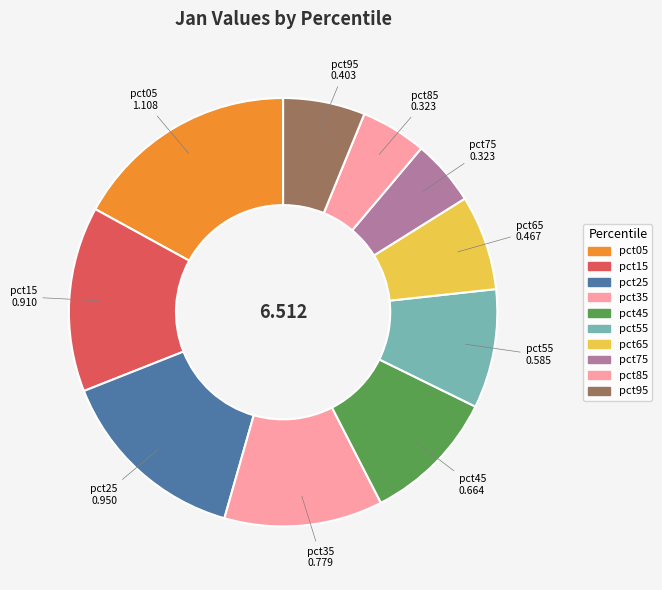

Is it true that pct95 is 20% of the pie?

False